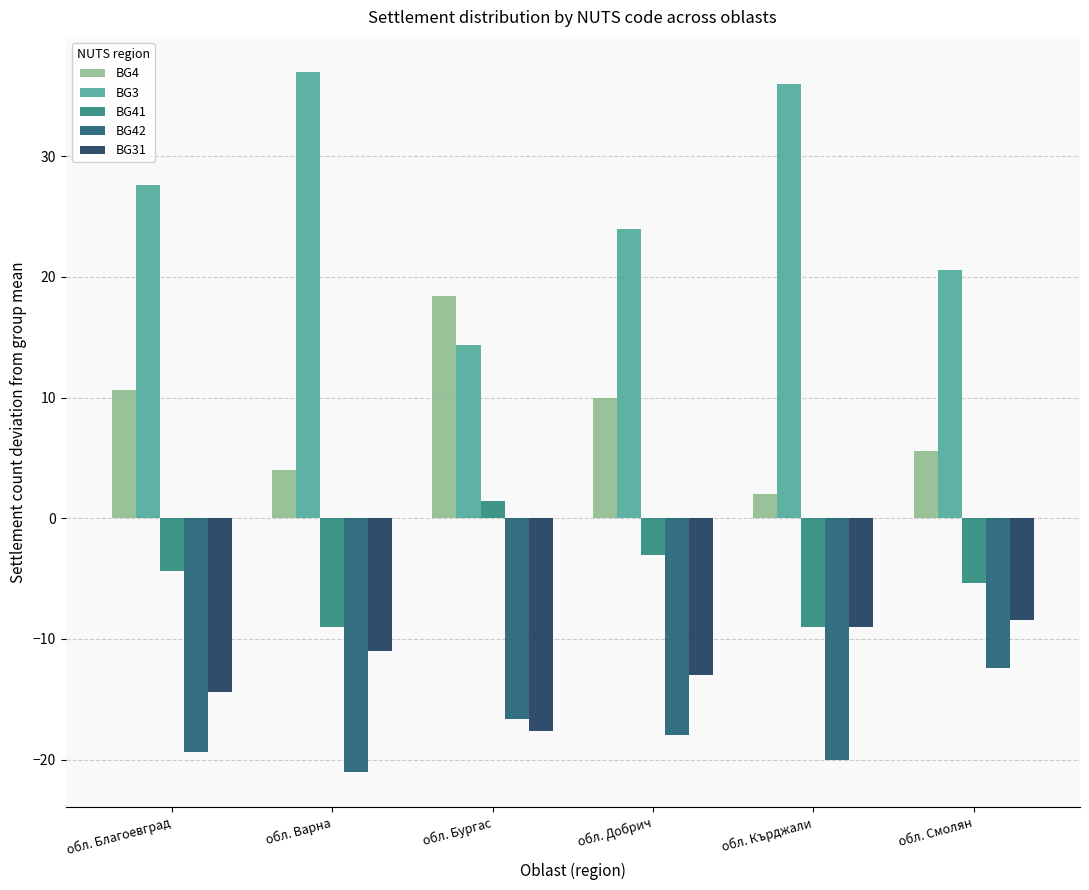

What is the sum of all BG41 values?

-29.4